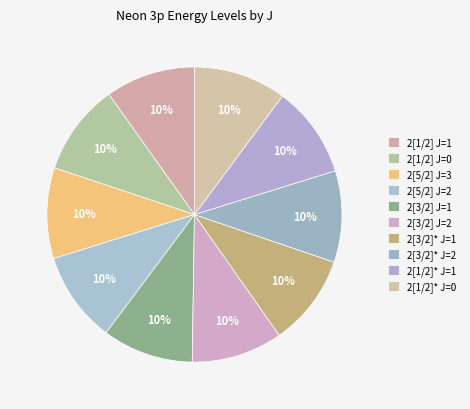

How many slices are in this pie chart?

10